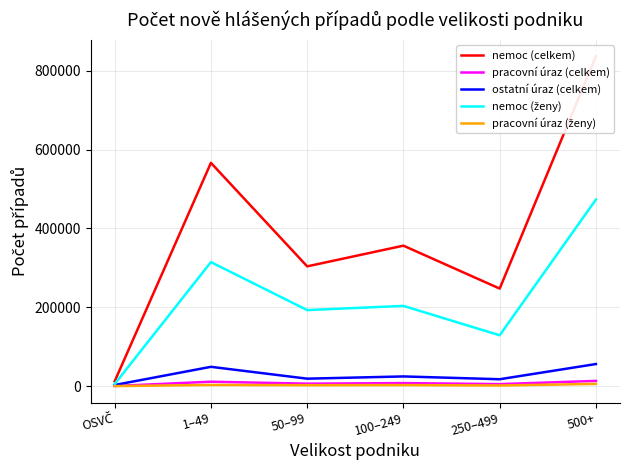

Rank the series at 250–499 from highest to lowest value.

nemoc (celkem), nemoc (ženy), ostatní úraz (celkem), pracovní úraz (celkem), pracovní úraz (ženy)